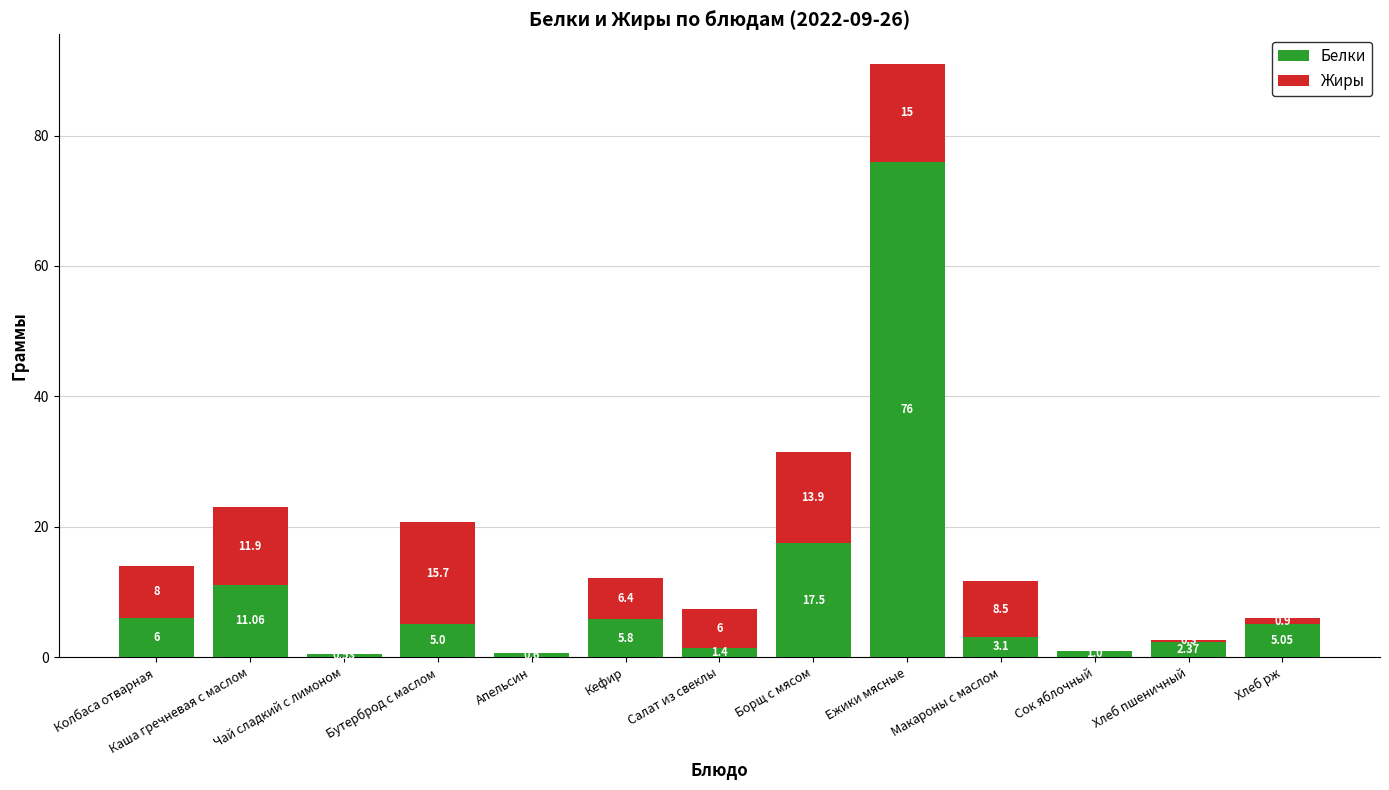

Where does the Белки series first go above 5?

Колбаса отварная